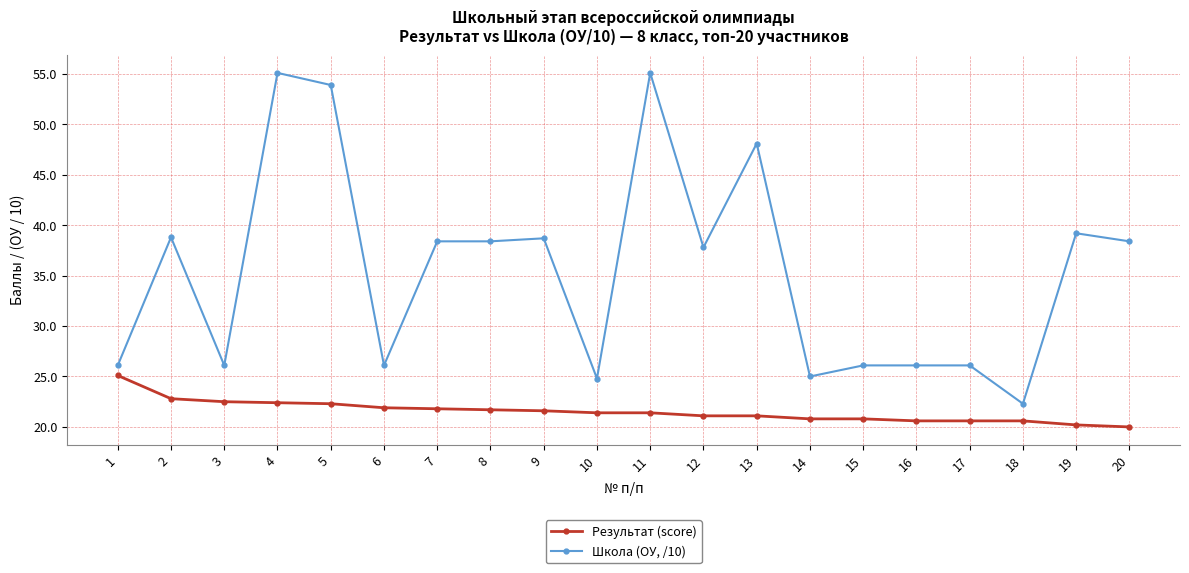

Rank the series at 13 from lowest to highest value.

Результат (score), Школа (ОУ, /10)